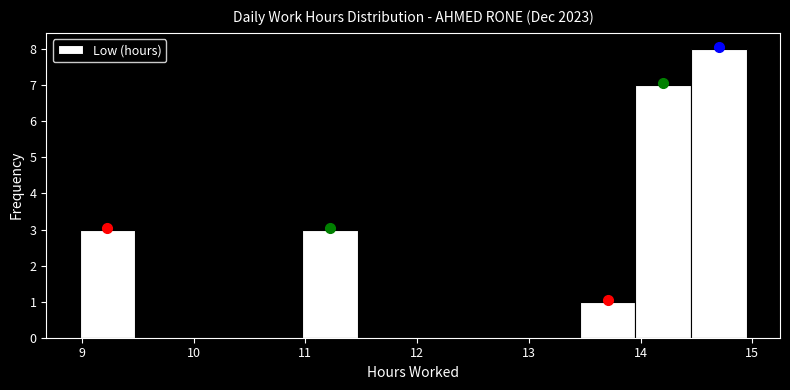

Over which range of the x-axis is the bar tallest?

14.5 to 15.0